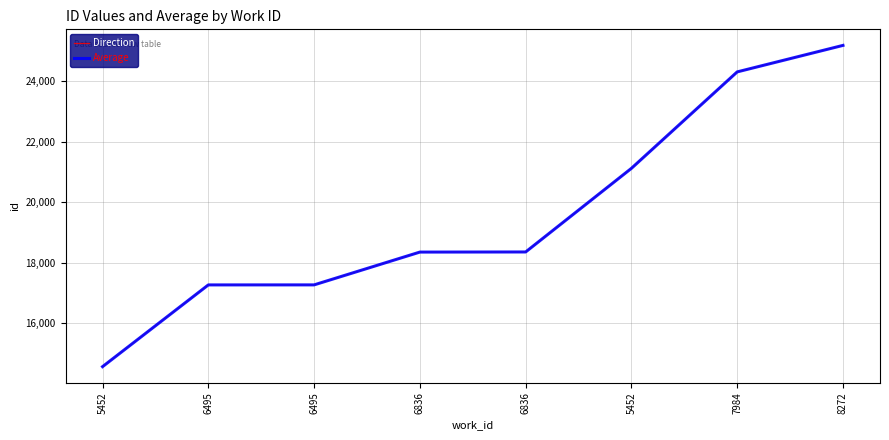

How many lines are shown in the chart?

2